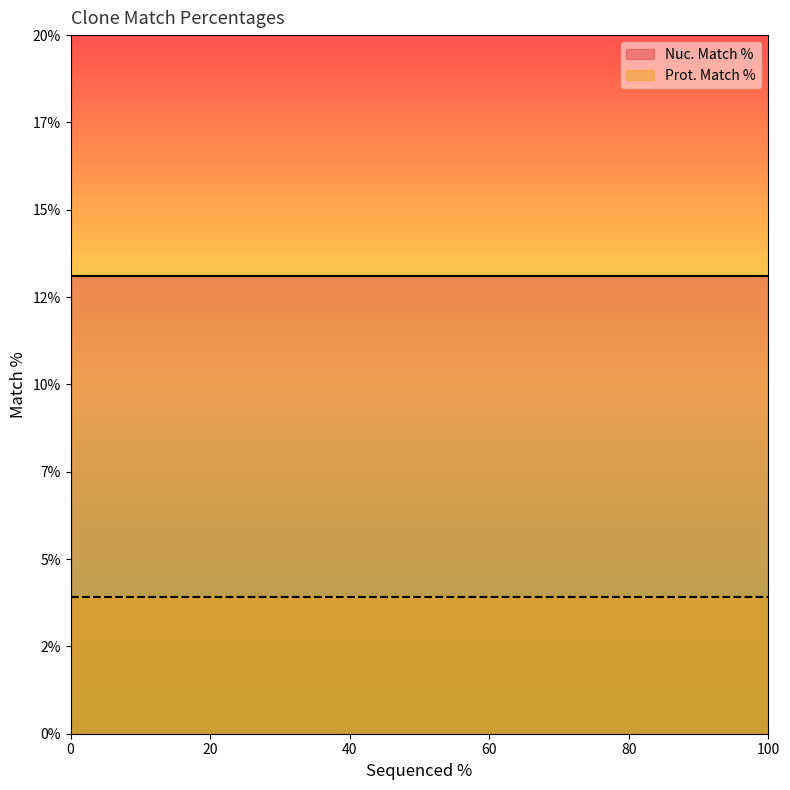

True or false: Prot. Match % has a value of 0.9 at 100.

False